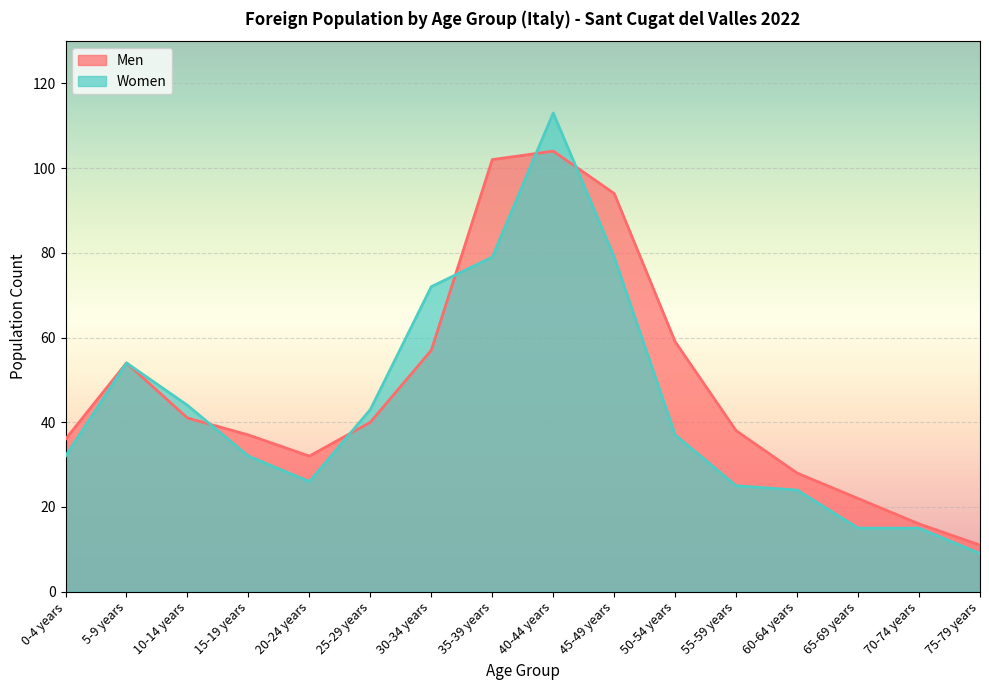

What is the difference between the Women values at 0-4 years and 40-44 years?

81